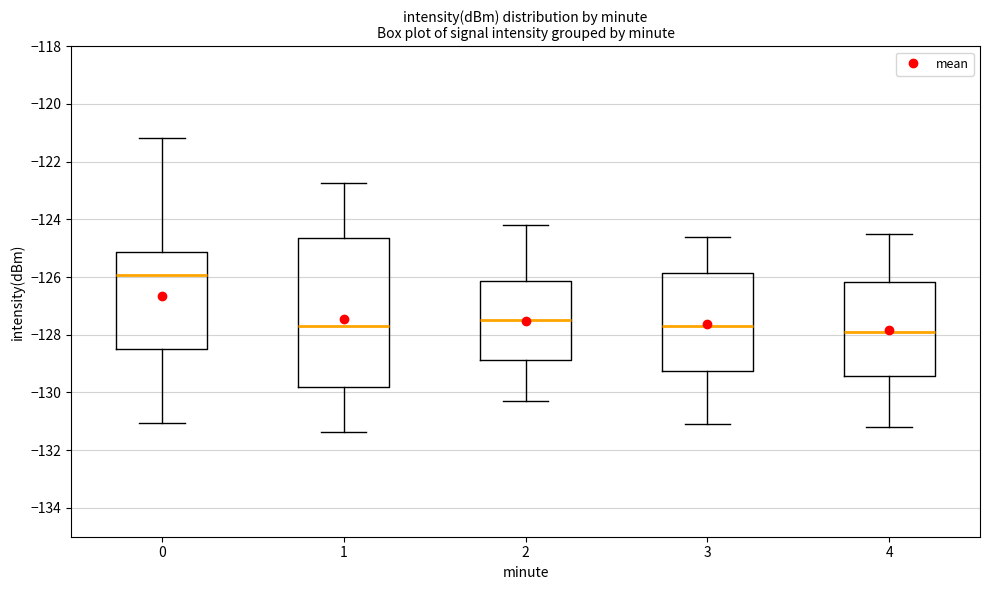

Where is the lower edge of the box at x = 3 on the y-axis? The values are not printed on the chart, so give them approximately, as read against the axis.

-129.2